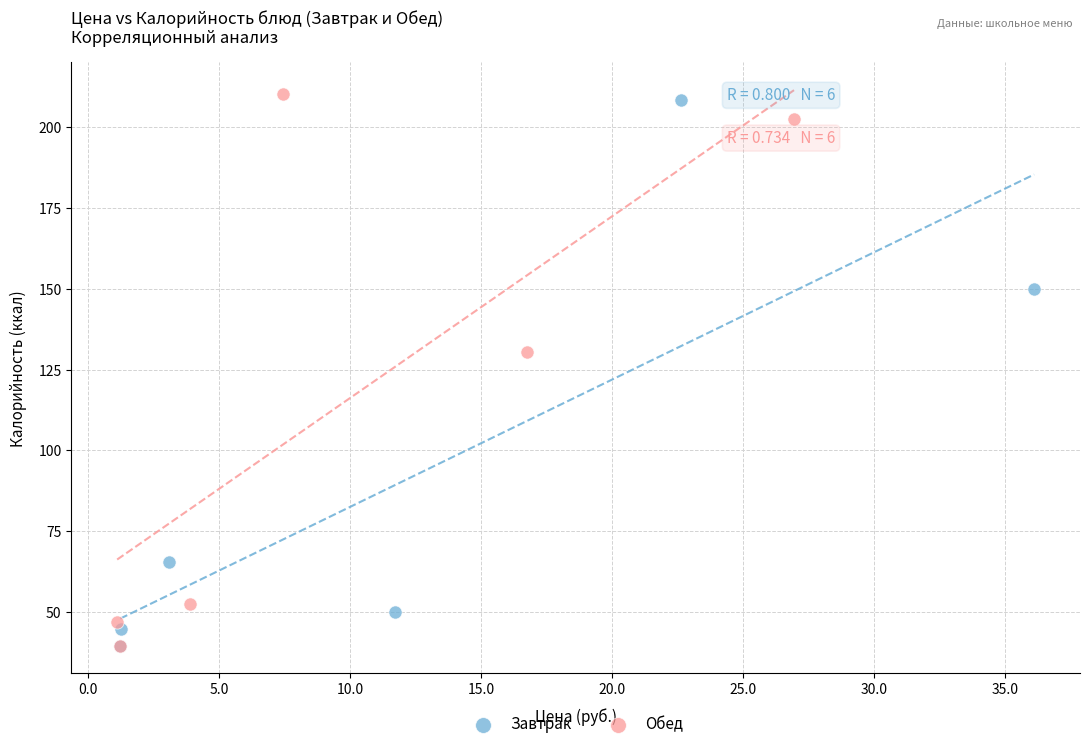

What are all the series names shown in the legend?

Завтрак, Обед